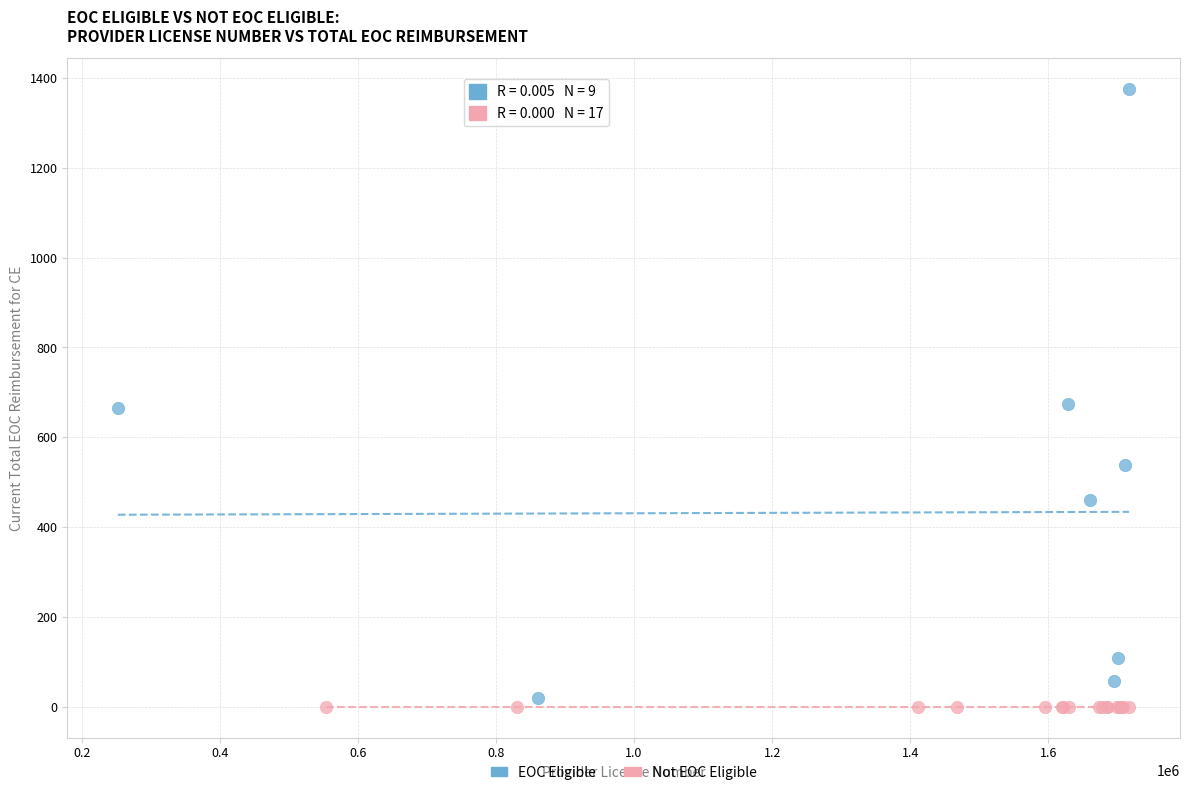

Which series contains the highest Y value?

EOC Eligible